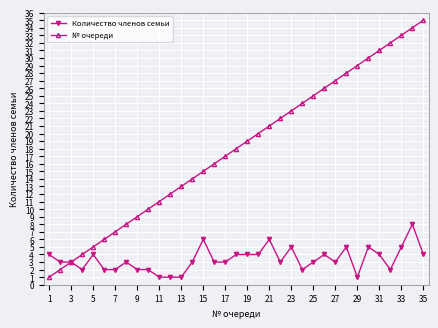

What is the greatest value displayed?

35